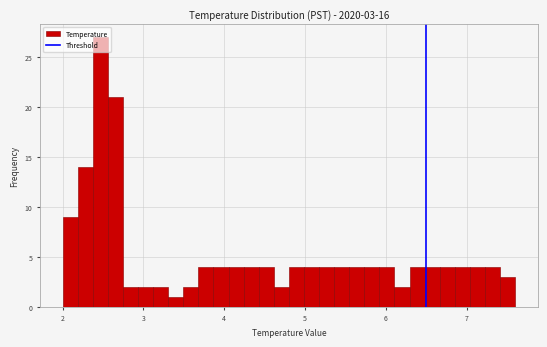

Around what value on the x-axis is the tallest bar? Give the approximate position of its centre, as read against the axis.

2.5